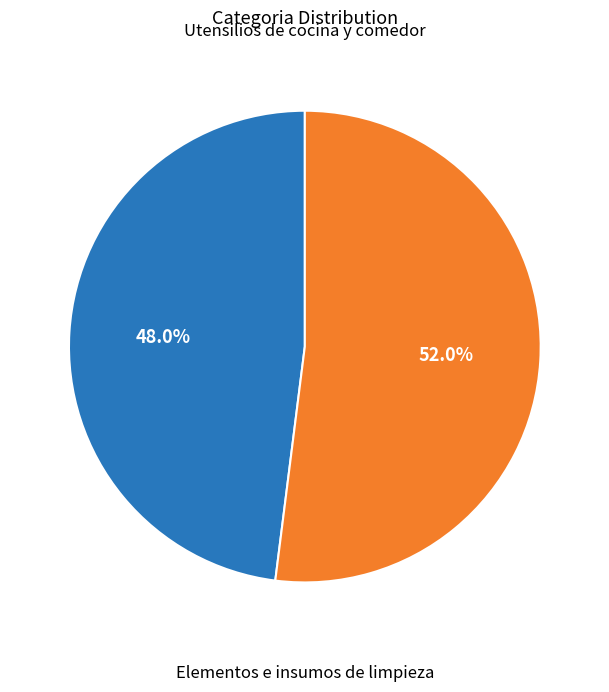

True or false: Utensilios de cocina y comedor accounts for 52% of the total.

True